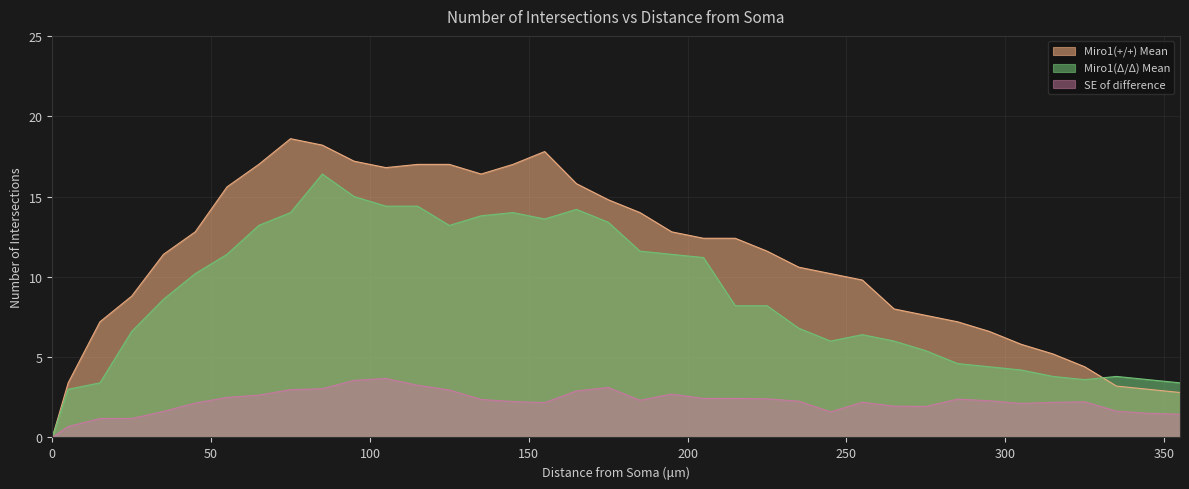

At which category does Miro1(+/+) Mean reach its first local peak?

75